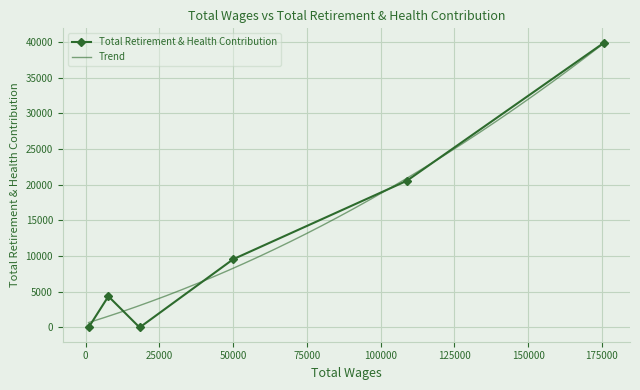

True or false: Total Retirement & Health Contribution has more than 2 interior local peaks.

False